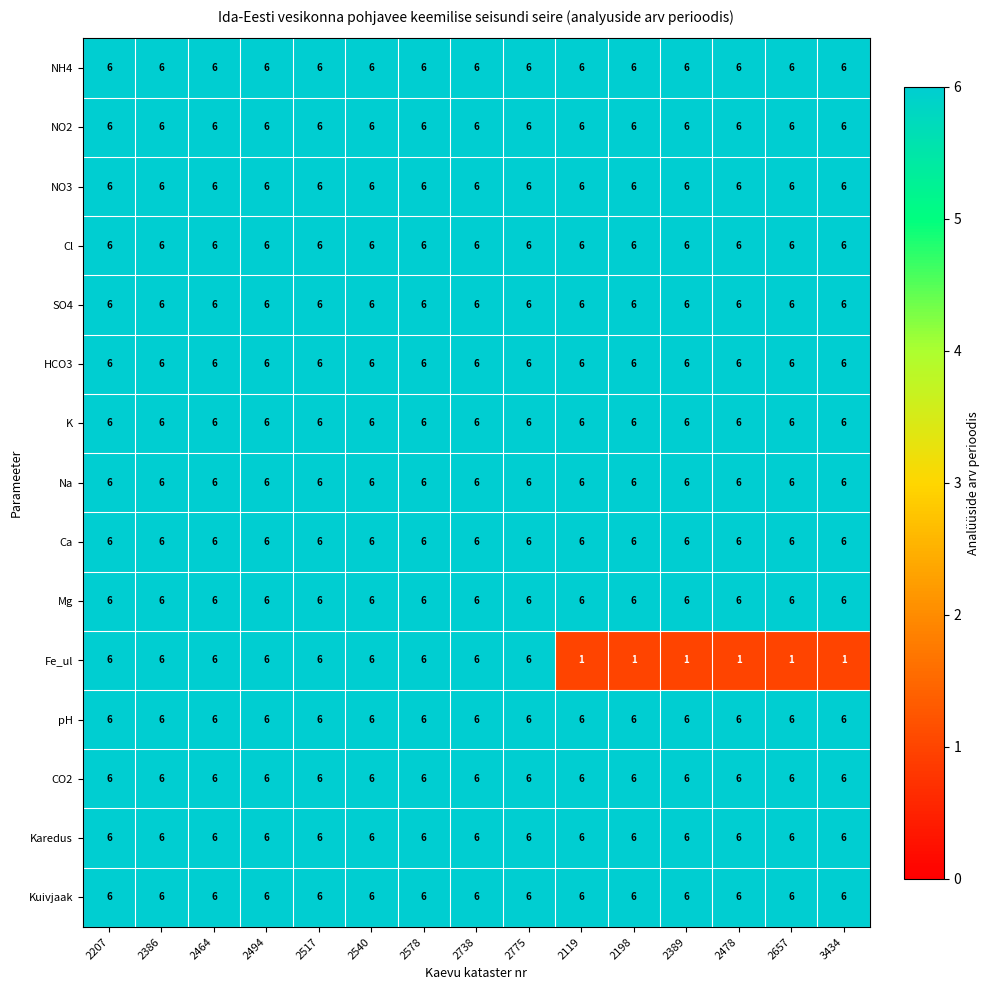

True or false: pH has a value of 8 at 2540.

False